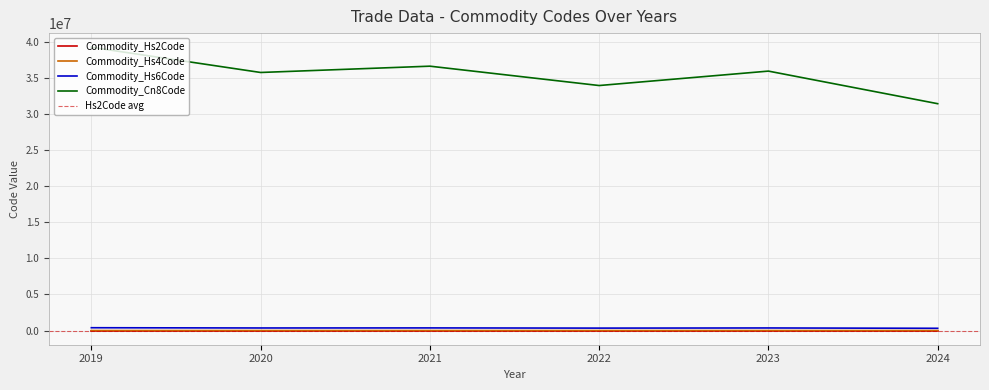

True or false: Commodity_Hs4Code and Commodity_Cn8Code intersect in this chart.

False